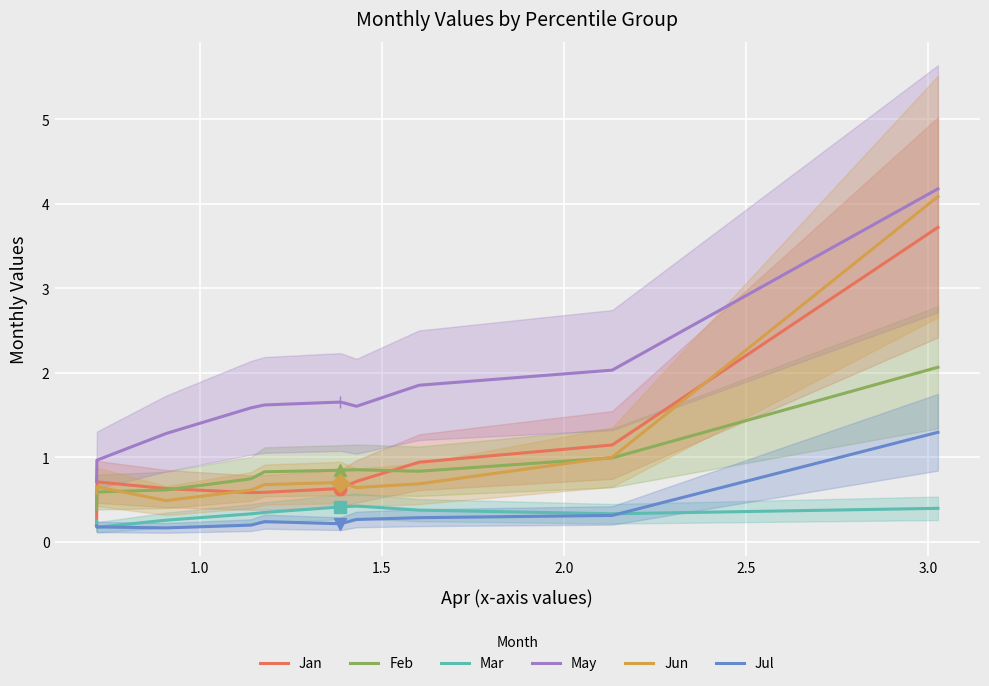

Reading left to right, extract all data points from this chart.

Jan: 0.2	0.7	0.6	0.6	0.6	0.6	0.7	0.9	1.1	3.7
Feb: 0.4	0.6	0.6	0.7	0.8	0.8	0.9	0.8	1.0	2.1
Mar: 0.2	0.2	0.3	0.3	0.3	0.4	0.4	0.4	0.3	0.4
May: 0.7	1.0	1.3	1.6	1.6	1.7	1.6	1.9	2.0	4.2
Jun: 0.6	0.7	0.5	0.6	0.7	0.7	0.6	0.7	1.0	4.1
Jul: 0.2	0.2	0.2	0.2	0.2	0.2	0.3	0.3	0.3	1.3